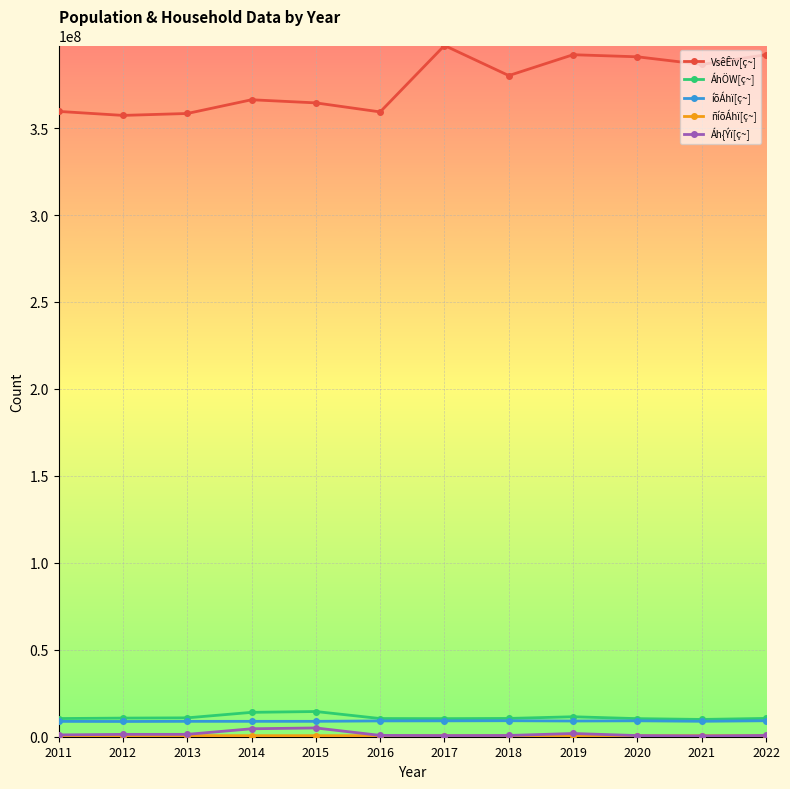

What is the difference between the maximum and minimum values in the íõÁhï[ç~] series?

425301